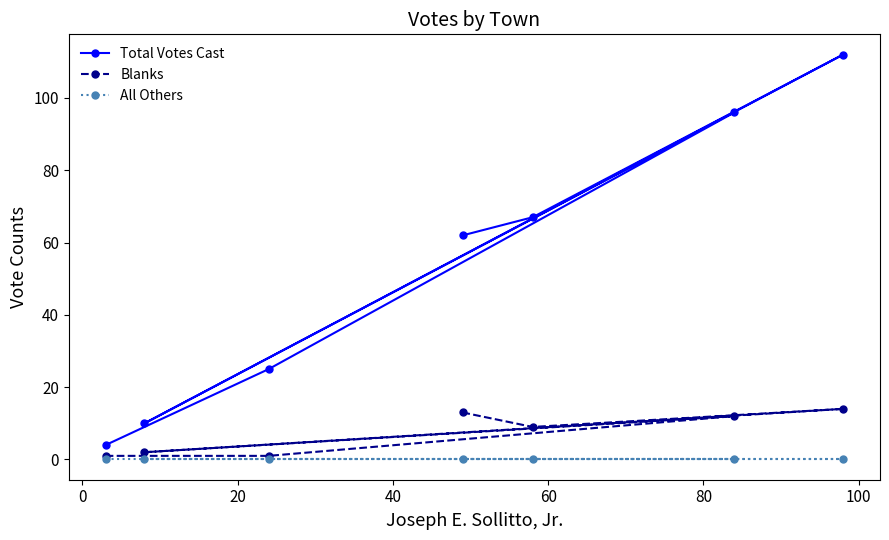

Is this an area chart (filled region under the line)?

No